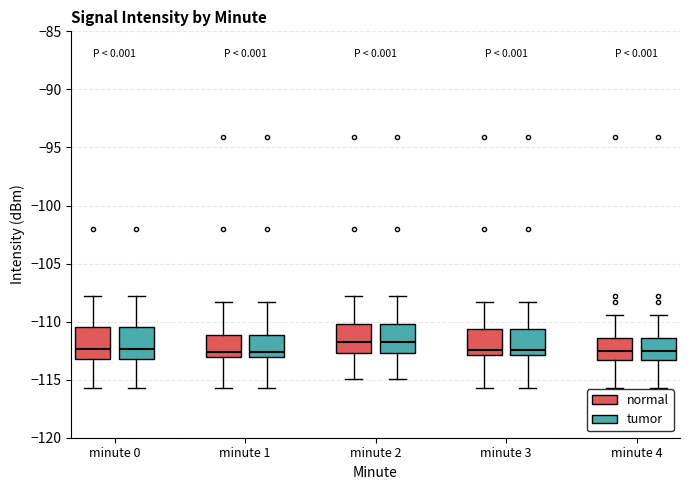

Reading left to right, transcribe this box plot: for each box, give where its median line is, the range the box spans, and where its two whiskers end, as read against the y-axis. The values are not printed on the chart, so give them approximately, as read against the axis.

minute 0 (normal): median -112.5, box -113.0 to -110.5, whiskers -116.0 to -108.0
minute 0 (tumor): median -112.5, box -113.0 to -110.5, whiskers -116.0 to -108.0
minute 1 (normal): median -112.5, box -113.0 to -111.0, whiskers -116.0 to -108.5
minute 1 (tumor): median -112.5, box -113.0 to -111.0, whiskers -116.0 to -108.5
minute 2 (normal): median -112.0, box -112.5 to -110.0, whiskers -115.0 to -108.0
minute 2 (tumor): median -112.0, box -112.5 to -110.0, whiskers -115.0 to -108.0
minute 3 (normal): median -112.5, box -113.0 to -110.5, whiskers -116.0 to -108.5
minute 3 (tumor): median -112.5, box -113.0 to -110.5, whiskers -116.0 to -108.5
minute 4 (normal): median -112.5, box -113.5 to -111.5, whiskers -116.0 to -109.5
minute 4 (tumor): median -112.5, box -113.5 to -111.5, whiskers -116.0 to -109.5